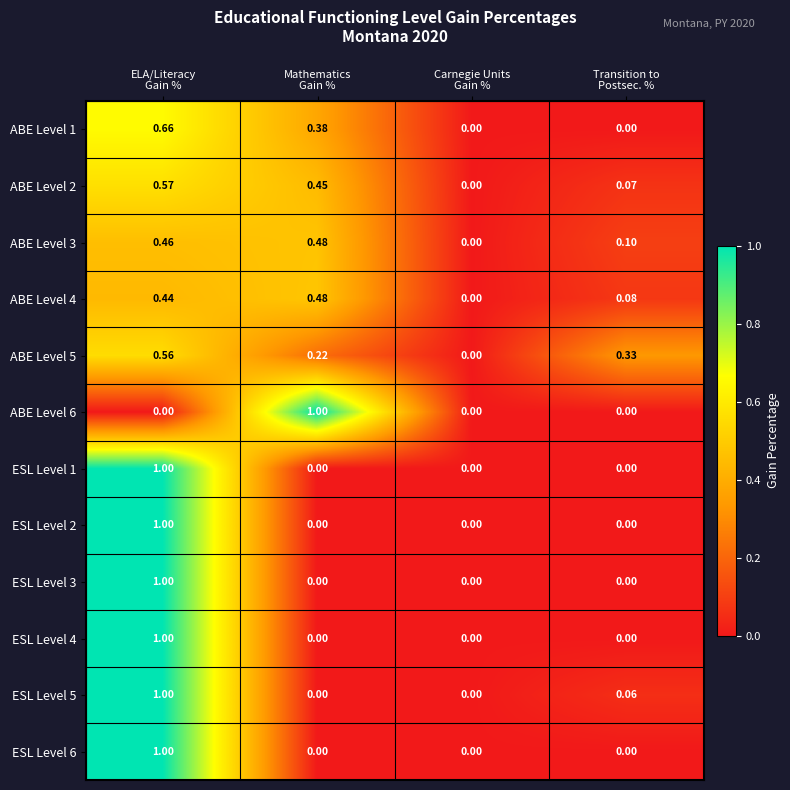

At which category is the sum across all series the highest?

ELA/Literacy
Gain %